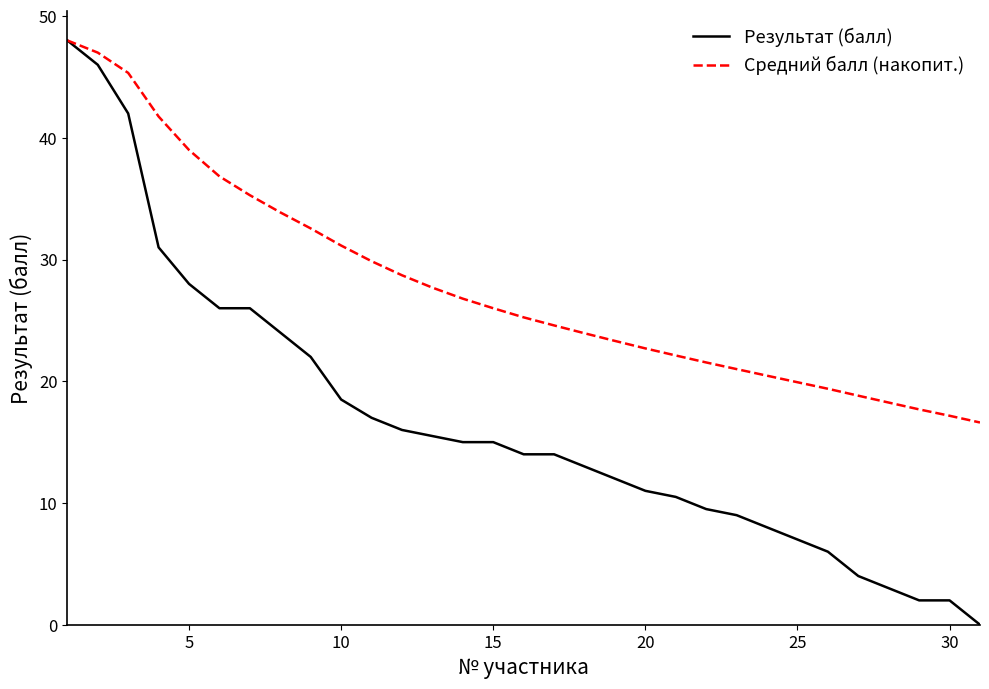

Does the chart have visible grid lines?

No